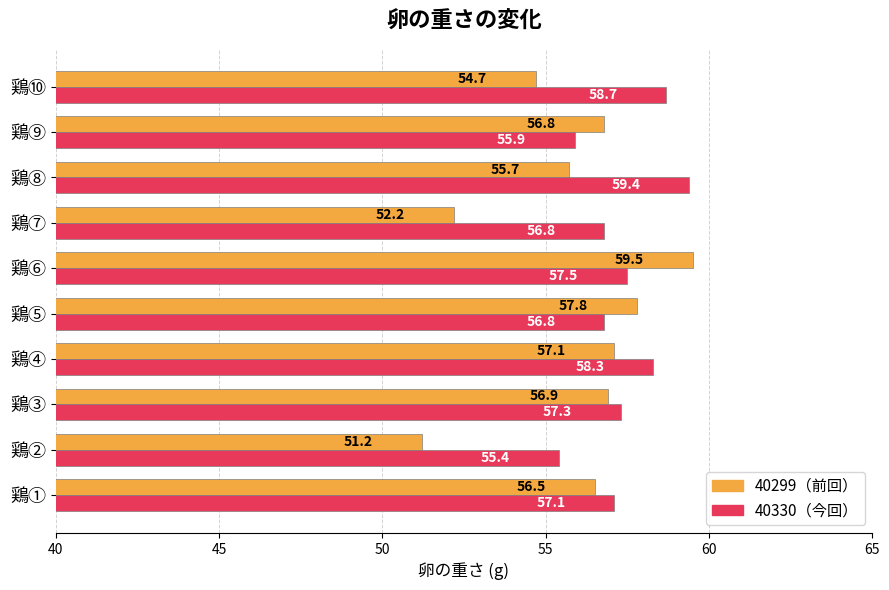

What is the difference between the highest and lowest values at 鶏①?

0.6